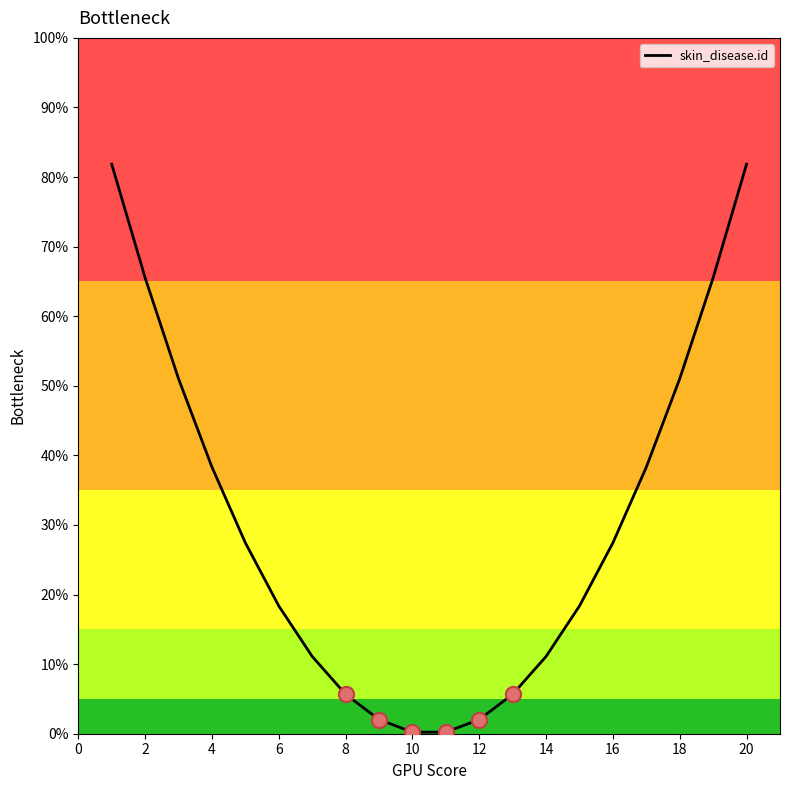

What is the difference between the maximum and minimum values?

81.6